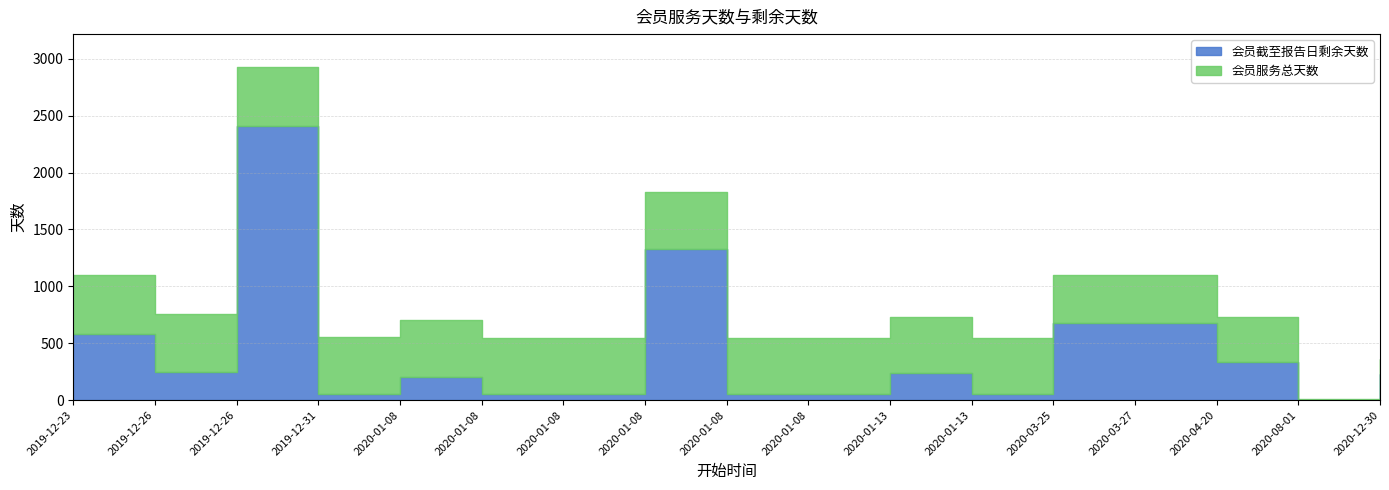

Count the number of categories in the chart.

17